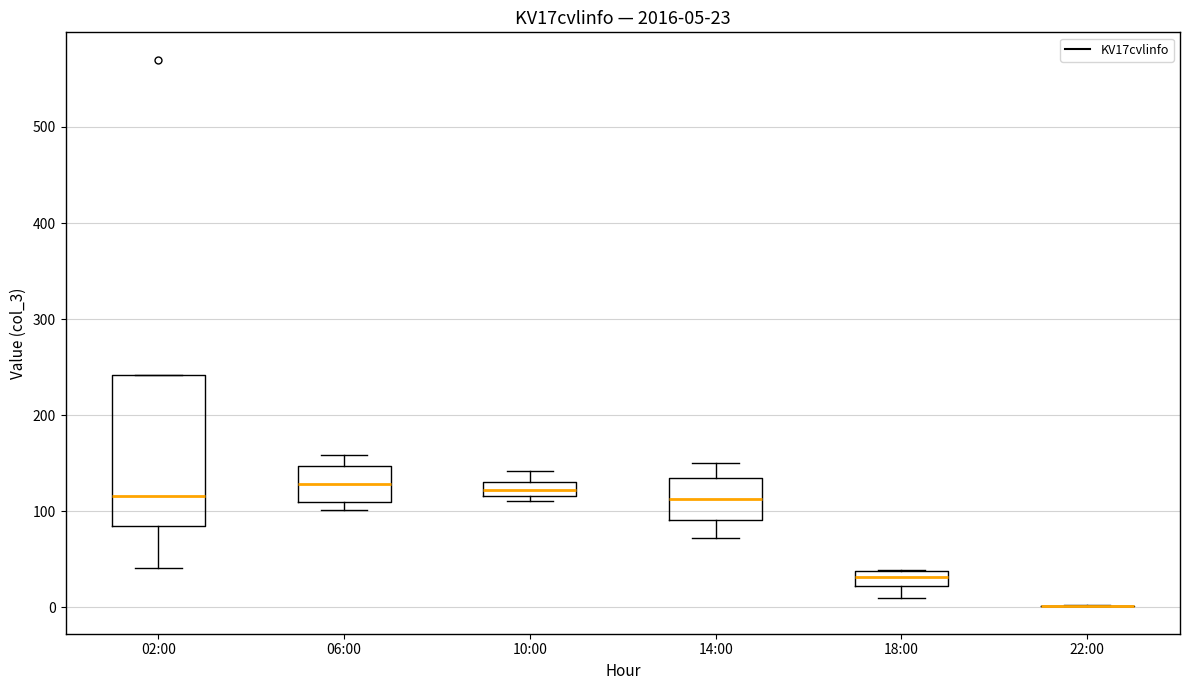

Which box is the tallest, from its lower edge to its upper edge?

02:00